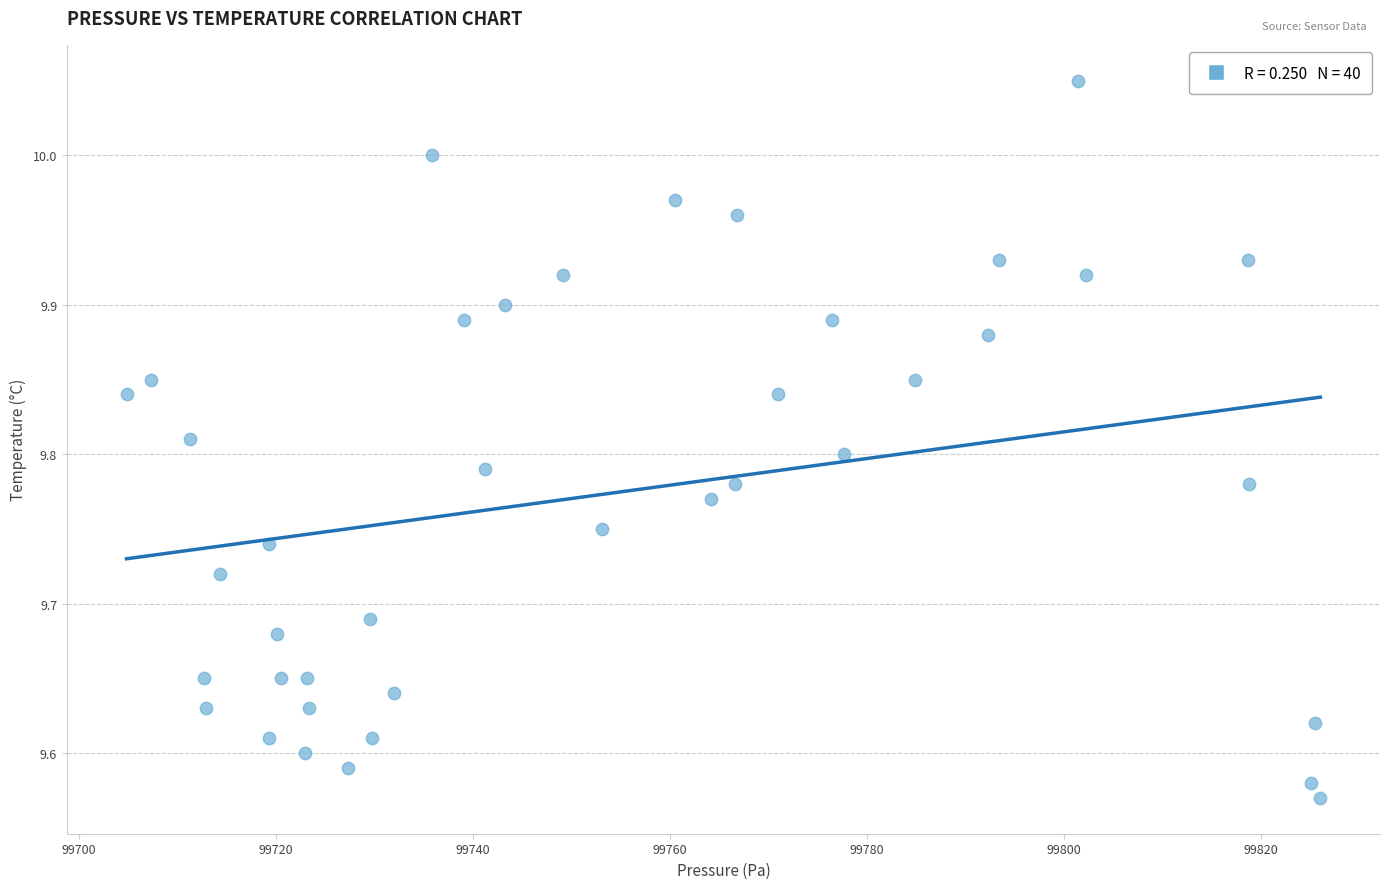

What is the range of X values (max minus min)?

121.2